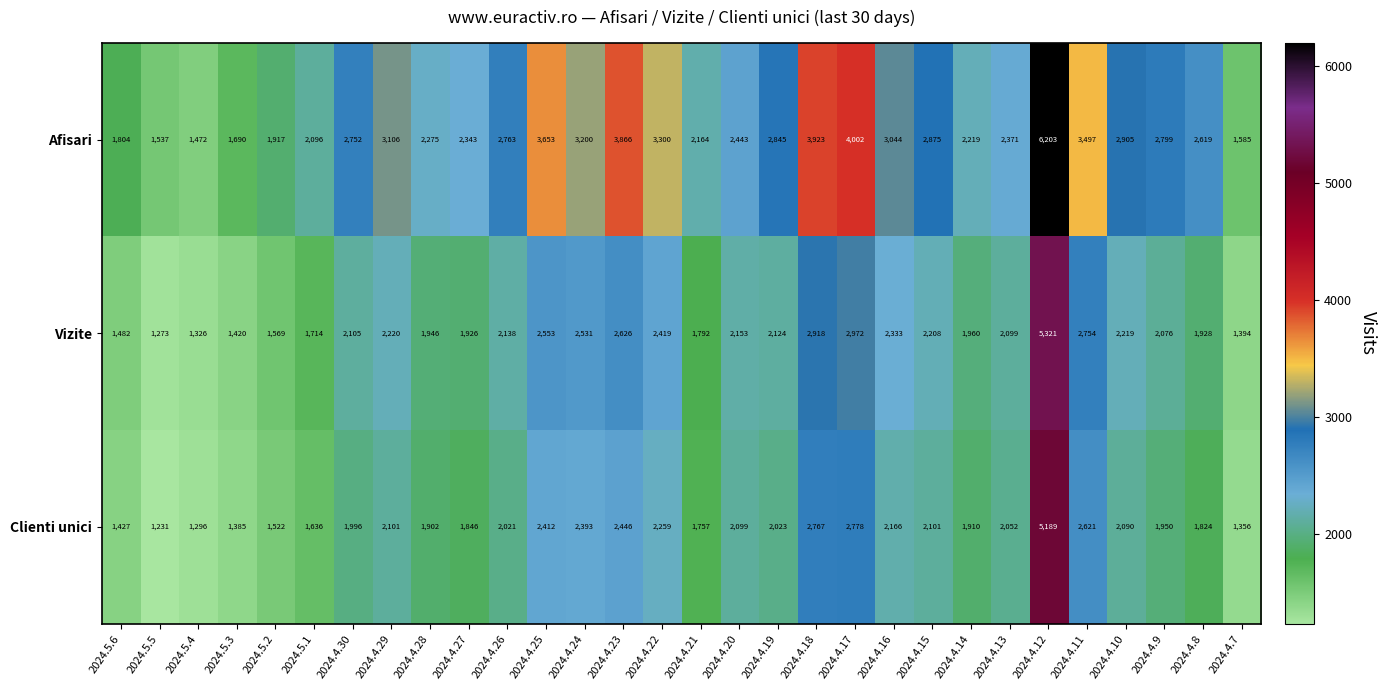

What is the sum of all Afisari values?

83268